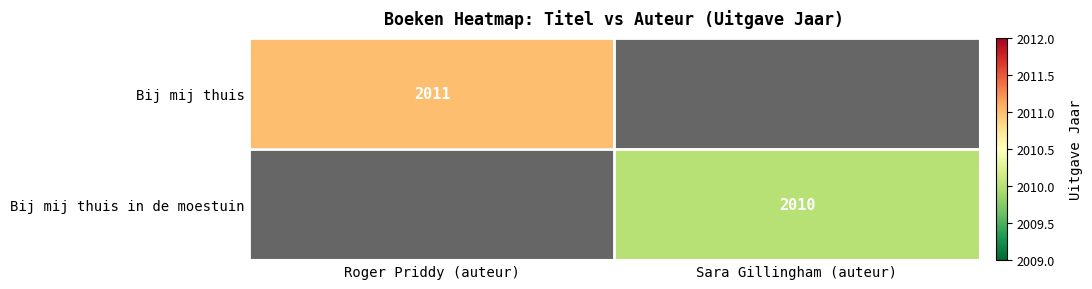

The Bij mij thuis series shows 2983.5 at Roger Priddy (auteur). True or false?

False